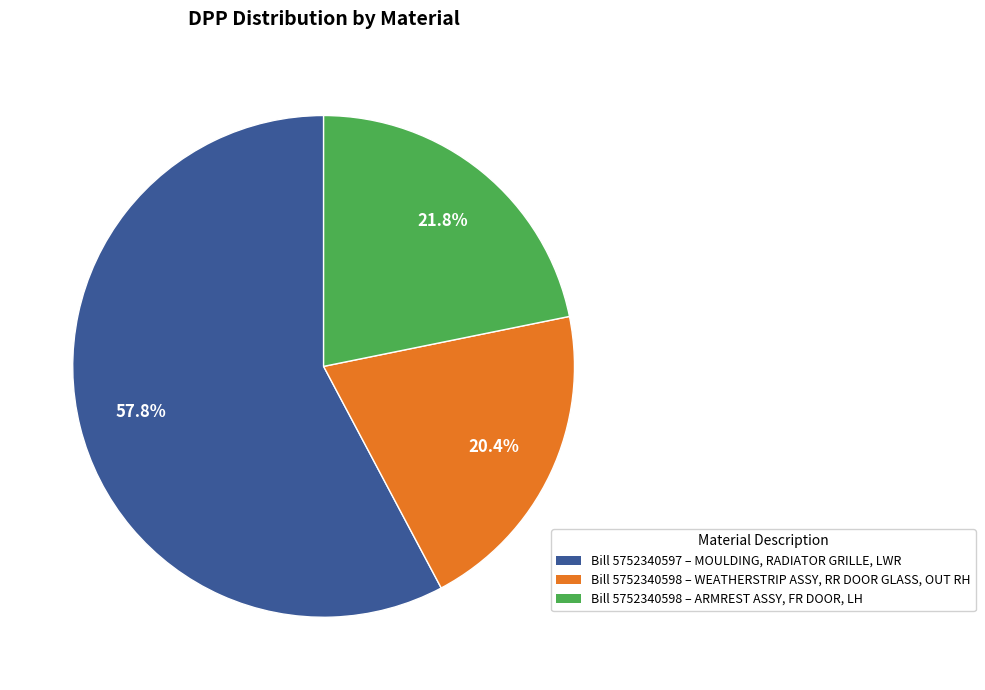

Is there any slice that represents more than half of the pie?

Yes